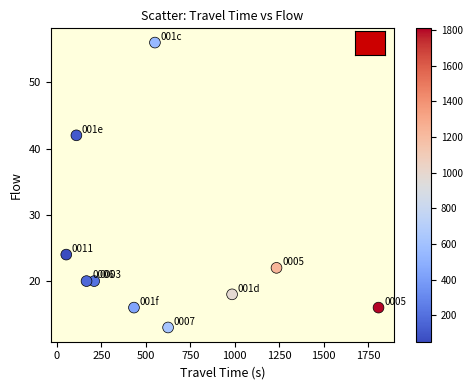

What is the range of Y values (max minus min)?

43